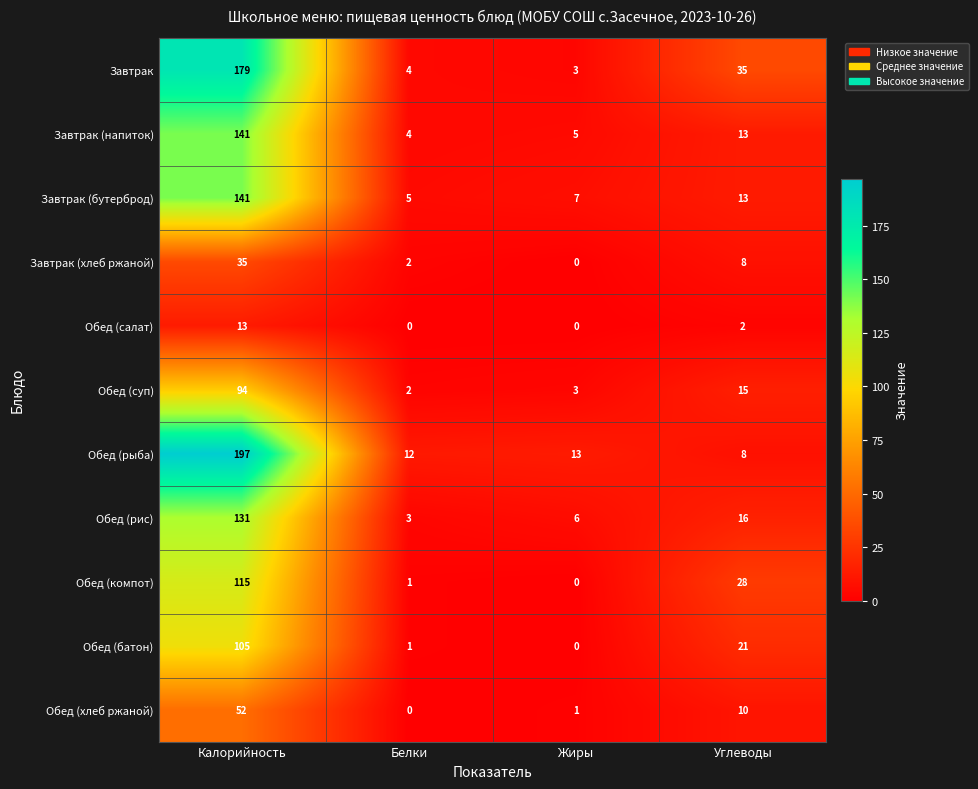

At which label is Обед (батон) closest to 52?

Углеводы